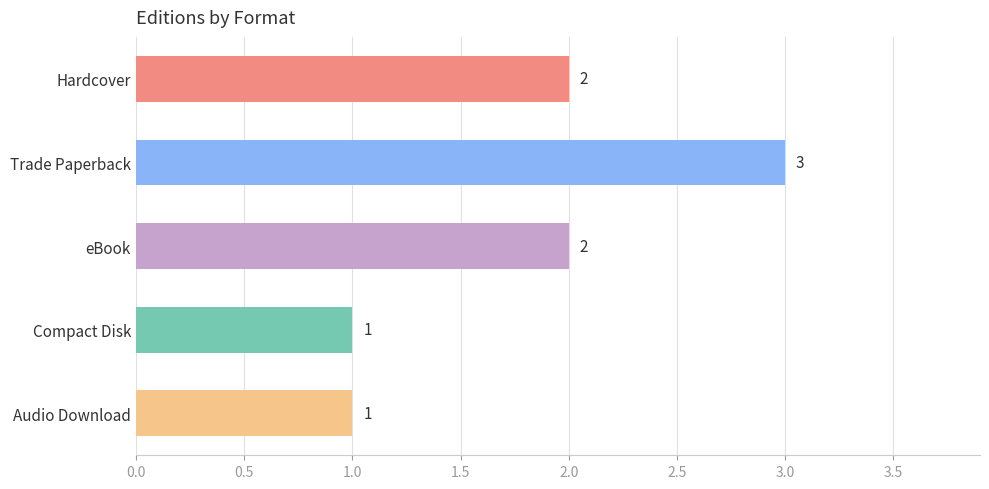

What is the sum of the values at Compact Disk and Hardcover?

3